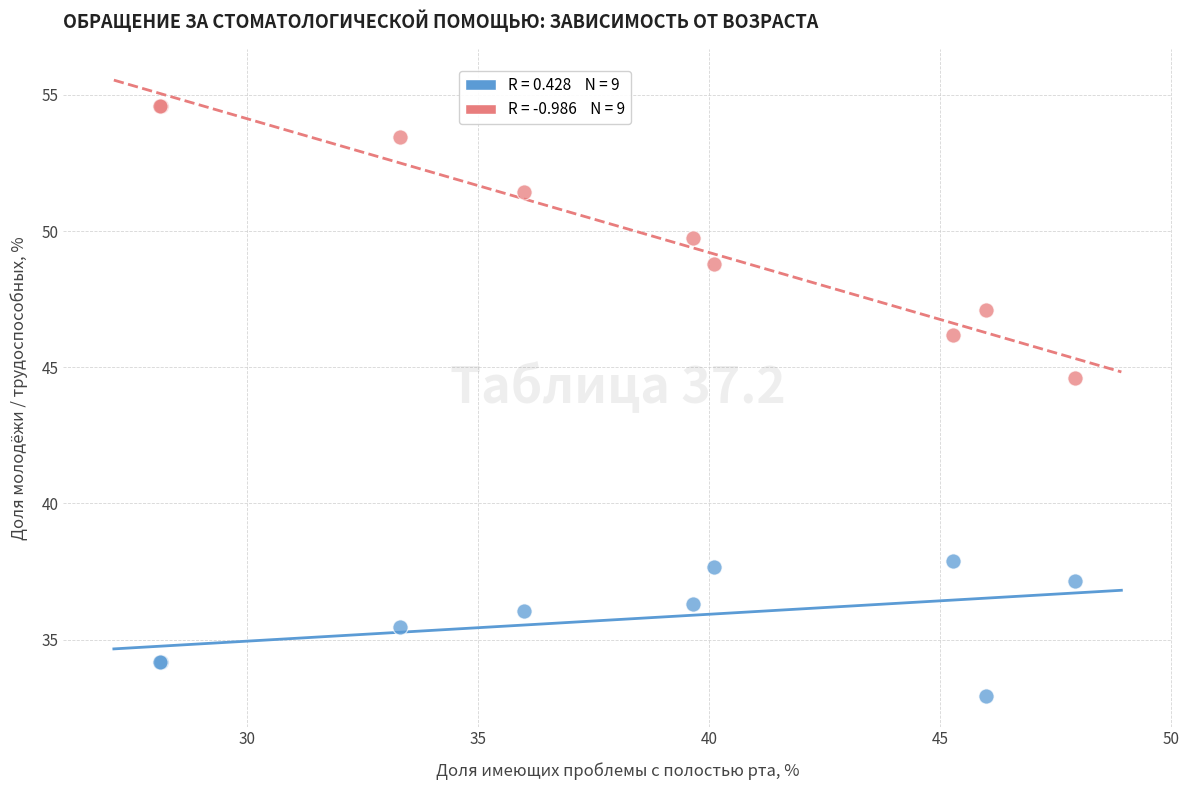

Across all series, what Y value is closest to 43?

44.6